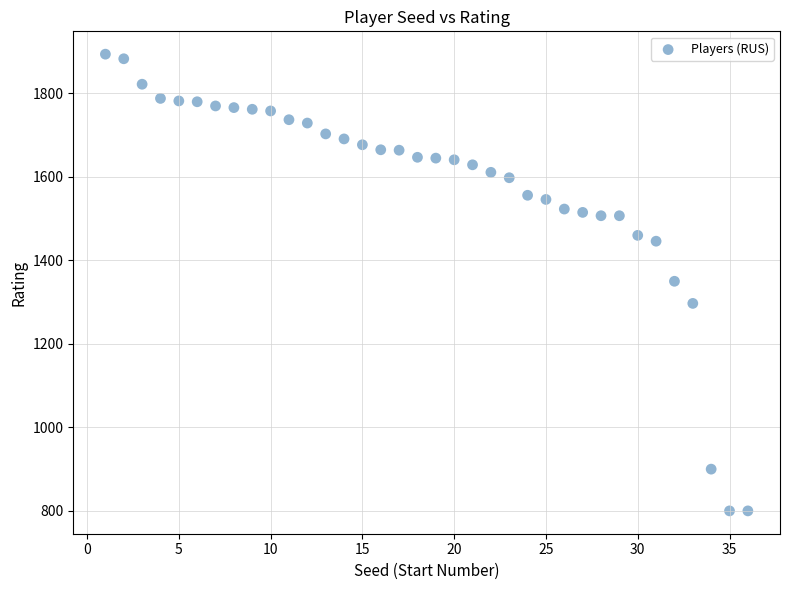

What is the range of Y values (max minus min)?

1094